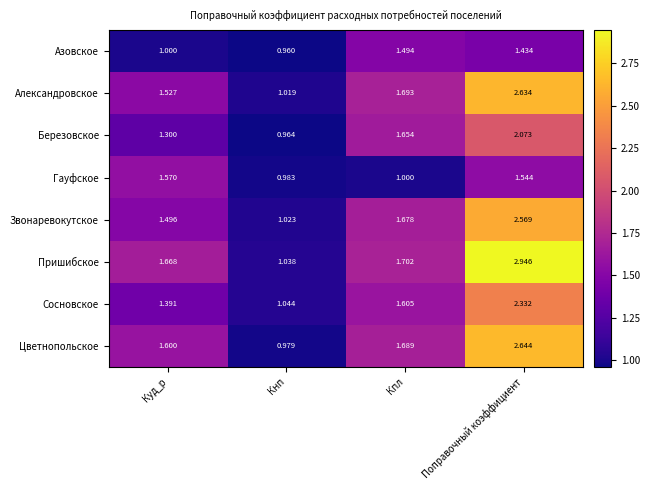

At how many categories does at least one series exceed 2?

1